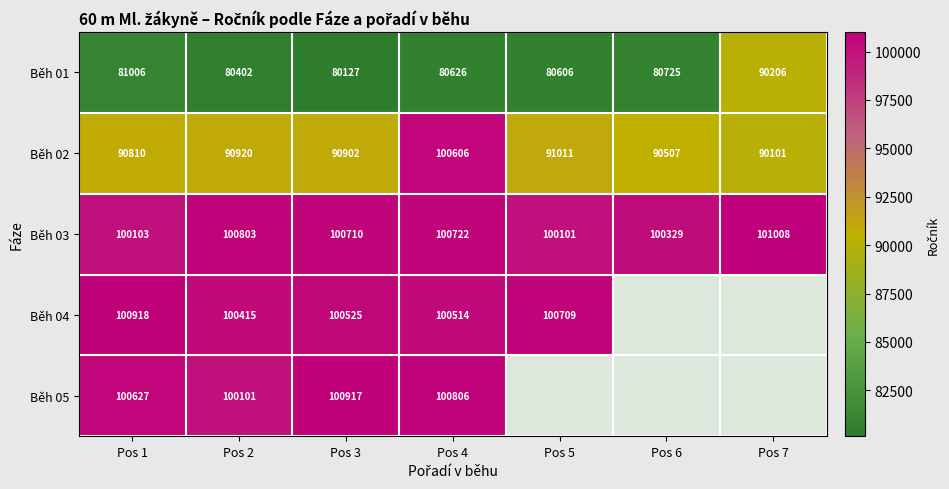

What is the difference between the highest and lowest values at Pos 3?

20790